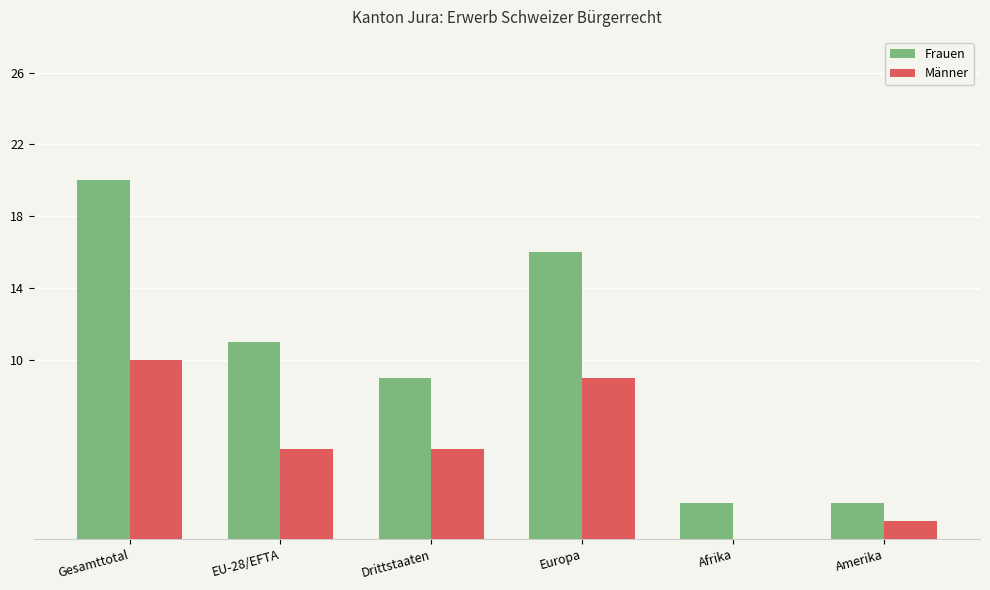

What is the highest value of the Männer series?

10